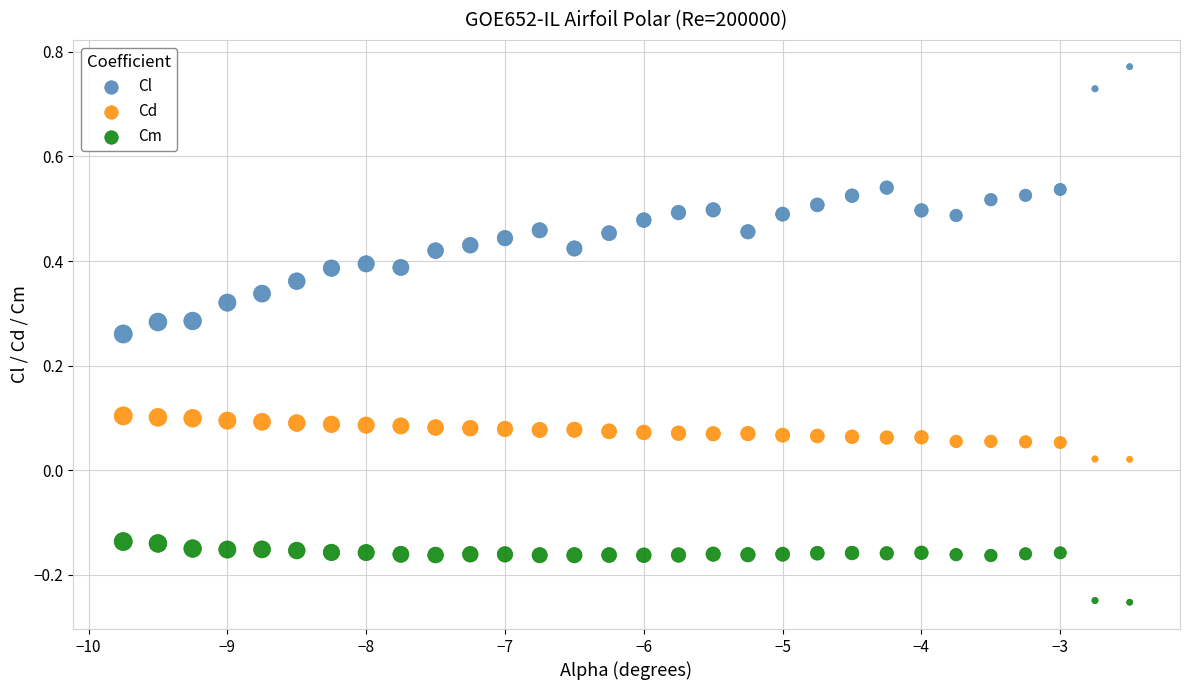

Which series contains the lowest Y value?

Cm